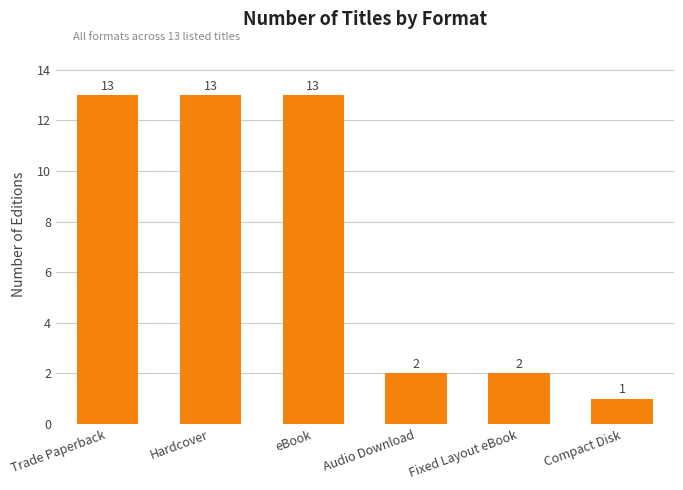

How many categories are shown in the chart?

6